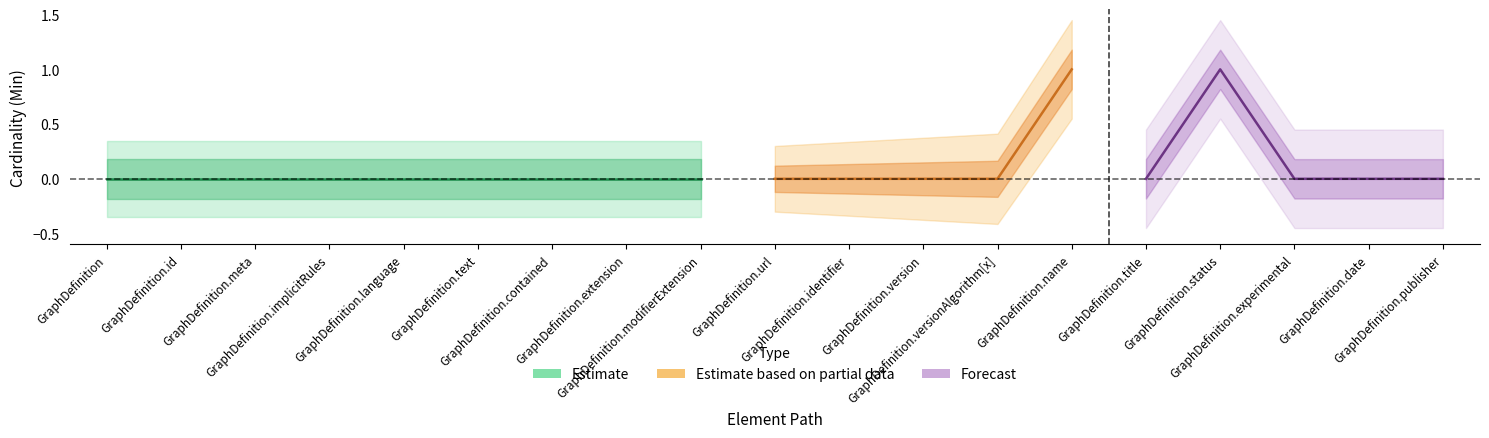

Where is the first local minimum for Min?

GraphDefinition.title